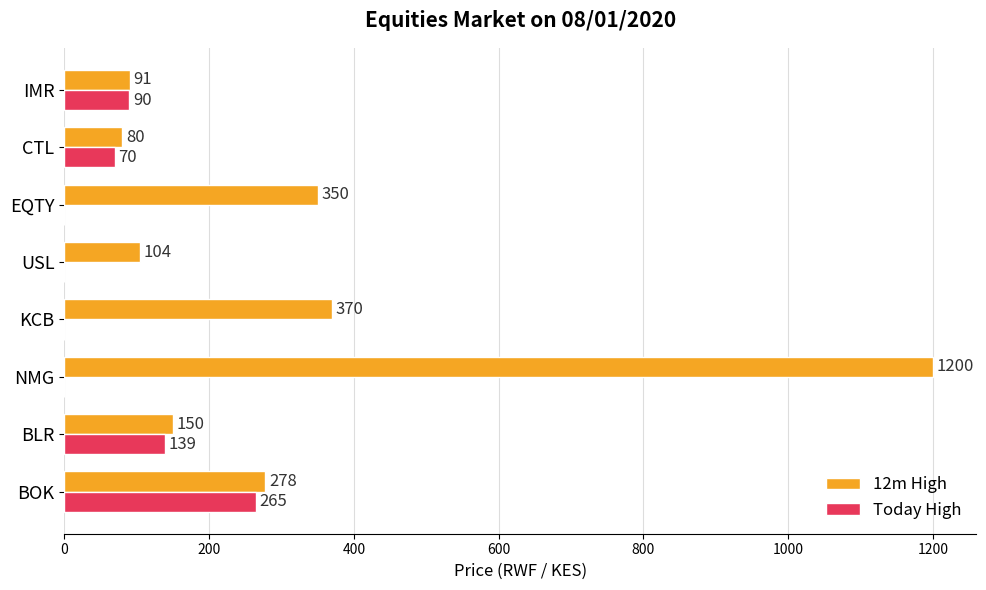

How many Today High values are between 0 and 139?

7